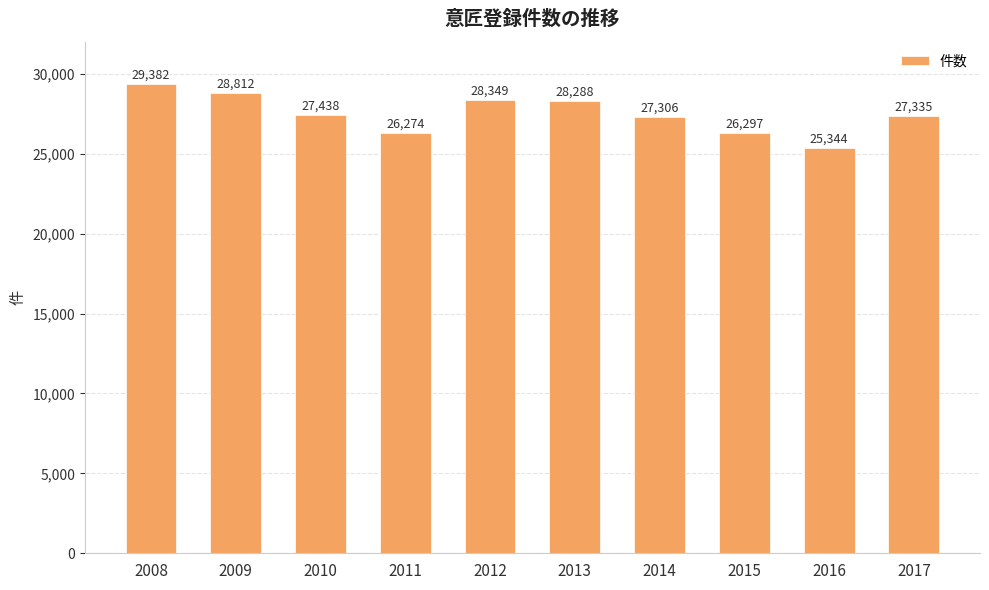

List the labels in order of value, smallest first.

2016, 2011, 2015, 2014, 2017, 2010, 2013, 2012, 2009, 2008